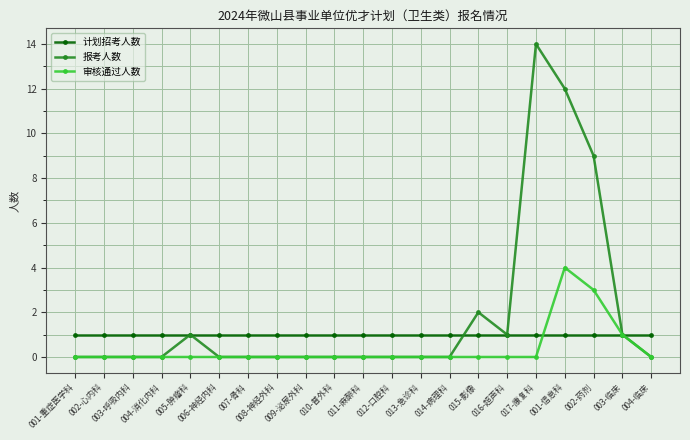

List the series in order of their peak value, highest first.

报考人数, 审核通过人数, 计划招考人数